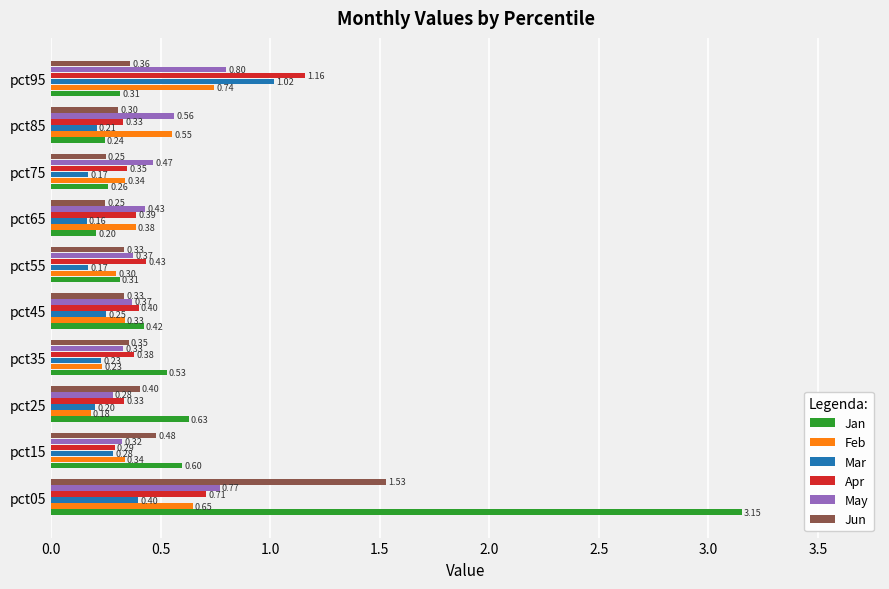

Which series has the largest total across all categories?

Jan